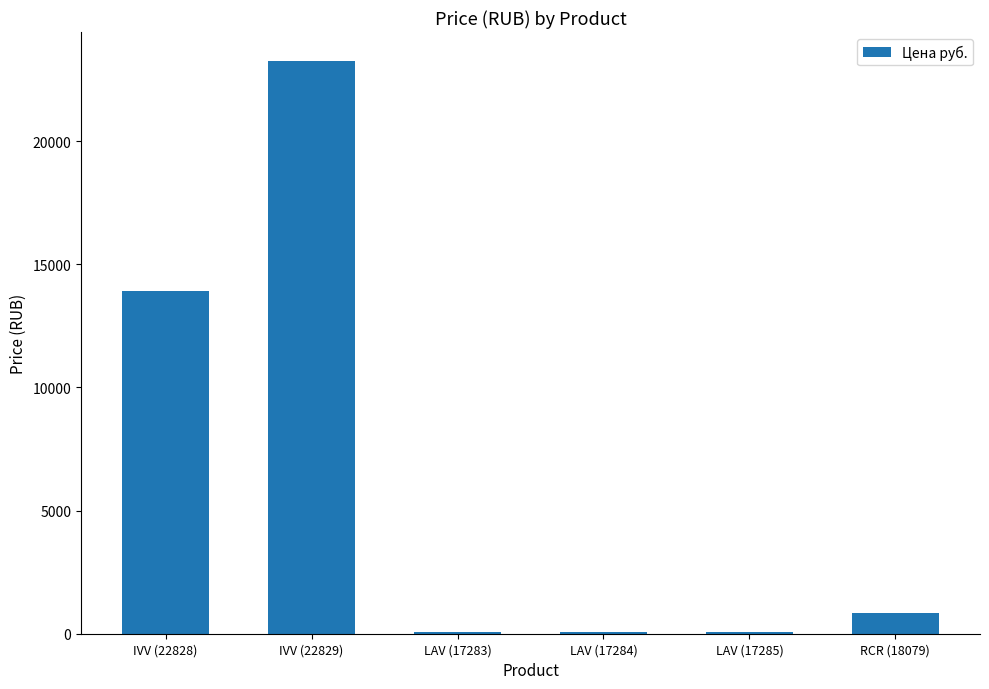

What is the difference between the values at LAV (17285) and IVV (22829)?

23176